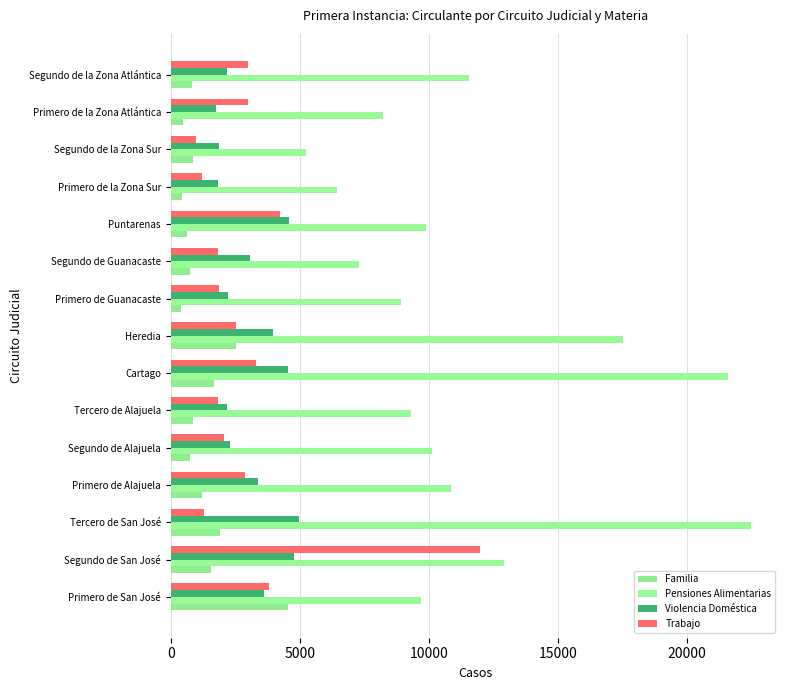

At which category does the chart reach its peak across all series?

Tercero de San José